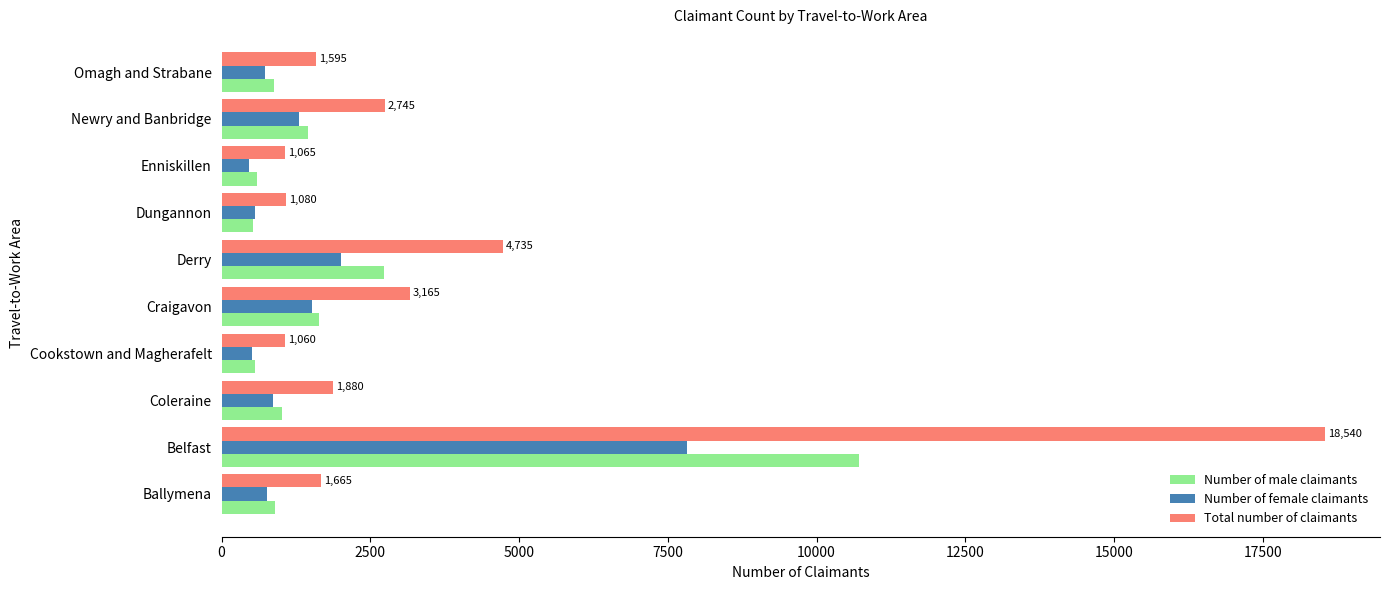

Is the value of Total number of claimants at Ballymena greater than the value of Number of female claimants at Omagh and Strabane?

Yes